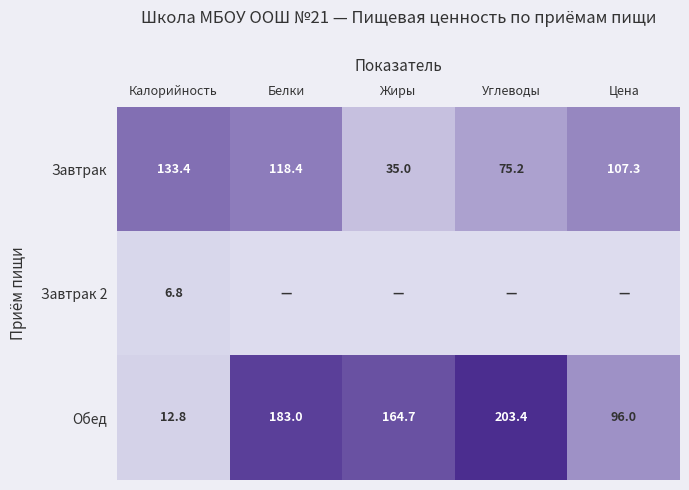

List the labels in order of Обед value, smallest first.

Калорийность, Цена, Жиры, Белки, Углеводы